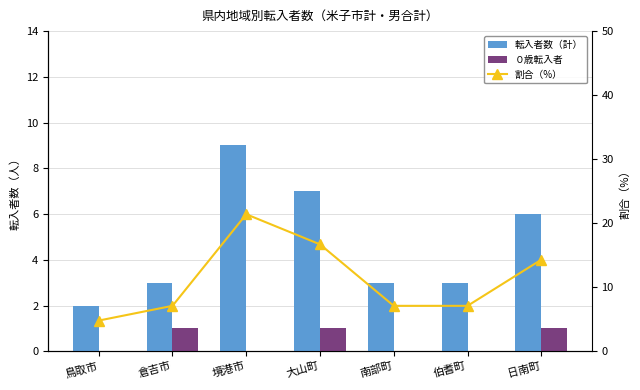

Reading left to right, what are all the values shown in this chart?

転入者数（計）: 鳥取市=2.0	倉吉市=3.0	境港市=9.0	大山町=7.0	南部町=3.0	伯耆町=3.0	日南町=6.0
０歳転入者: 鳥取市=0.0	倉吉市=1.0	境港市=0.0	大山町=1.0	南部町=0.0	伯耆町=0.0	日南町=1.0
割合（%）: 鳥取市=4.8	倉吉市=7.1	境港市=21.4	大山町=16.7	南部町=7.1	伯耆町=7.1	日南町=14.3